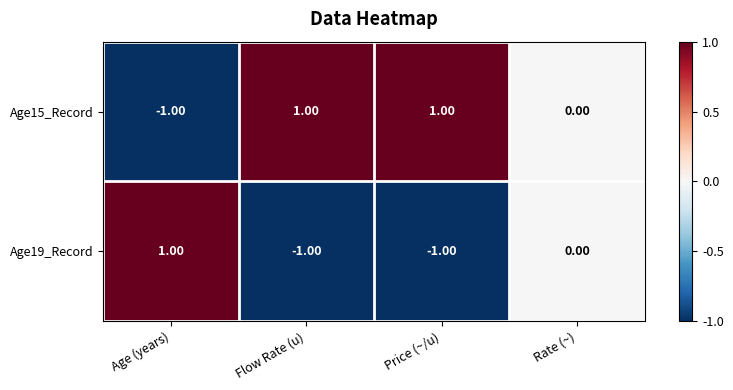

Where is Age19_Record nearest to the value 0?

Rate (~)